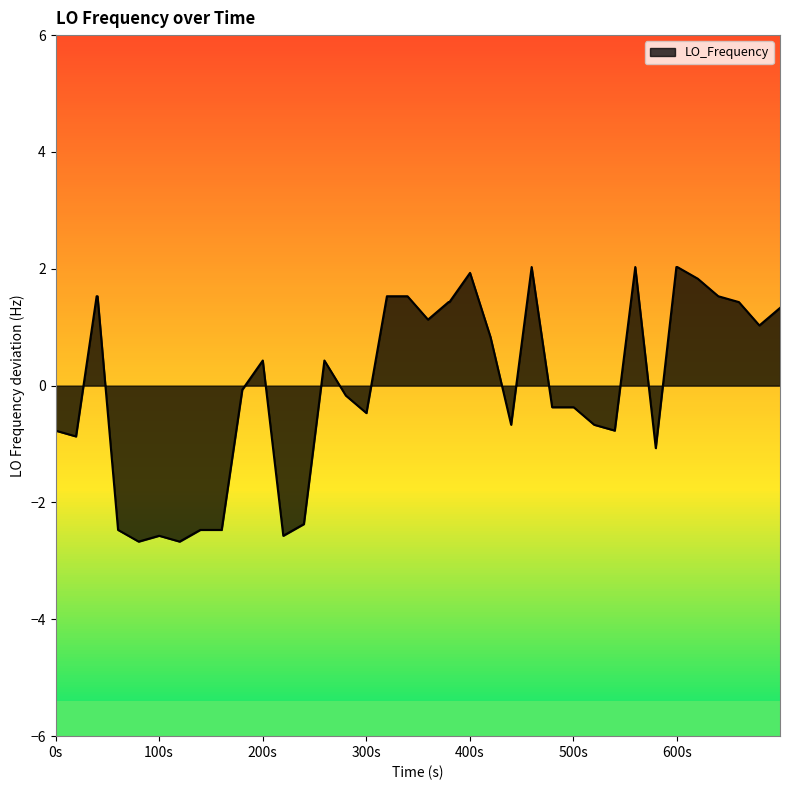

What is the maximum value shown in the chart?

2.0